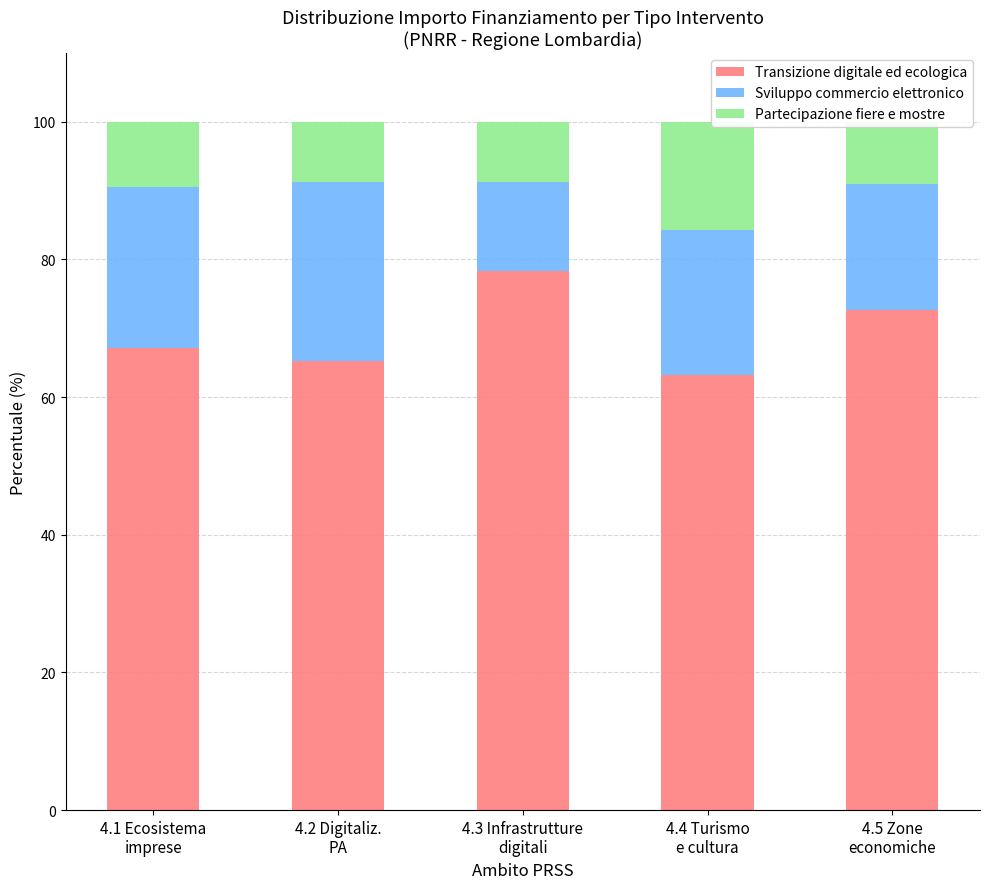

What is the minimum value for Transizione digitale ed ecologica?

63.2